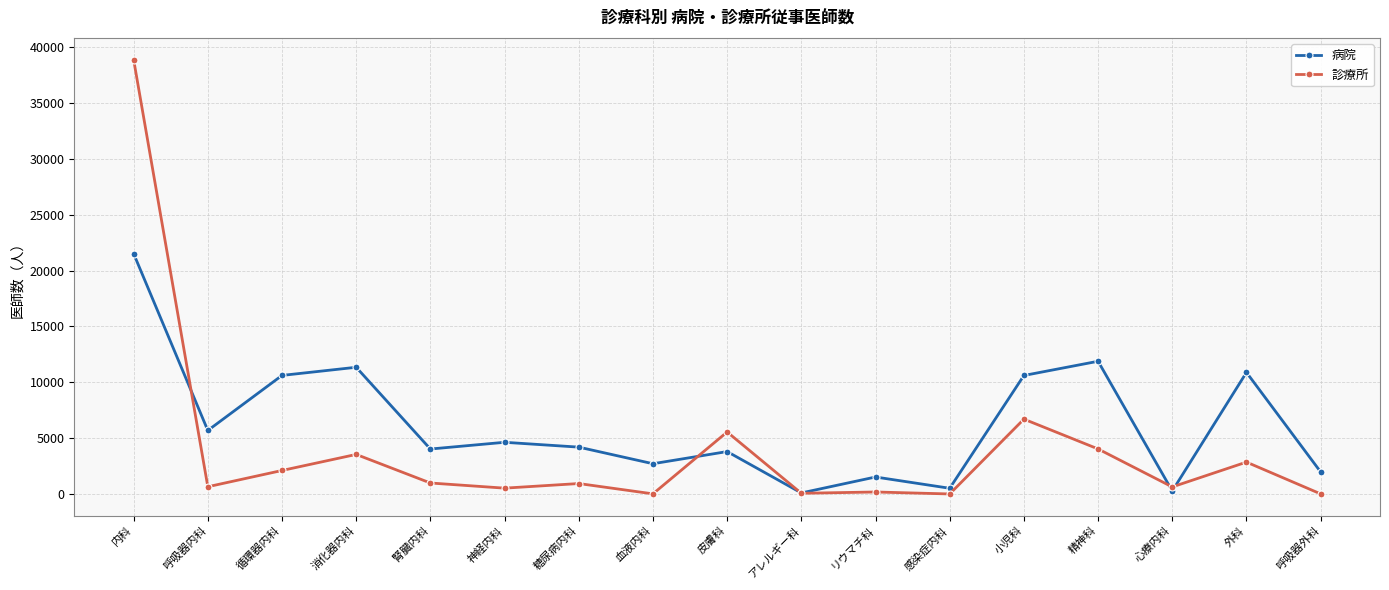

Which category has the highest value in the 病院 series?

内科